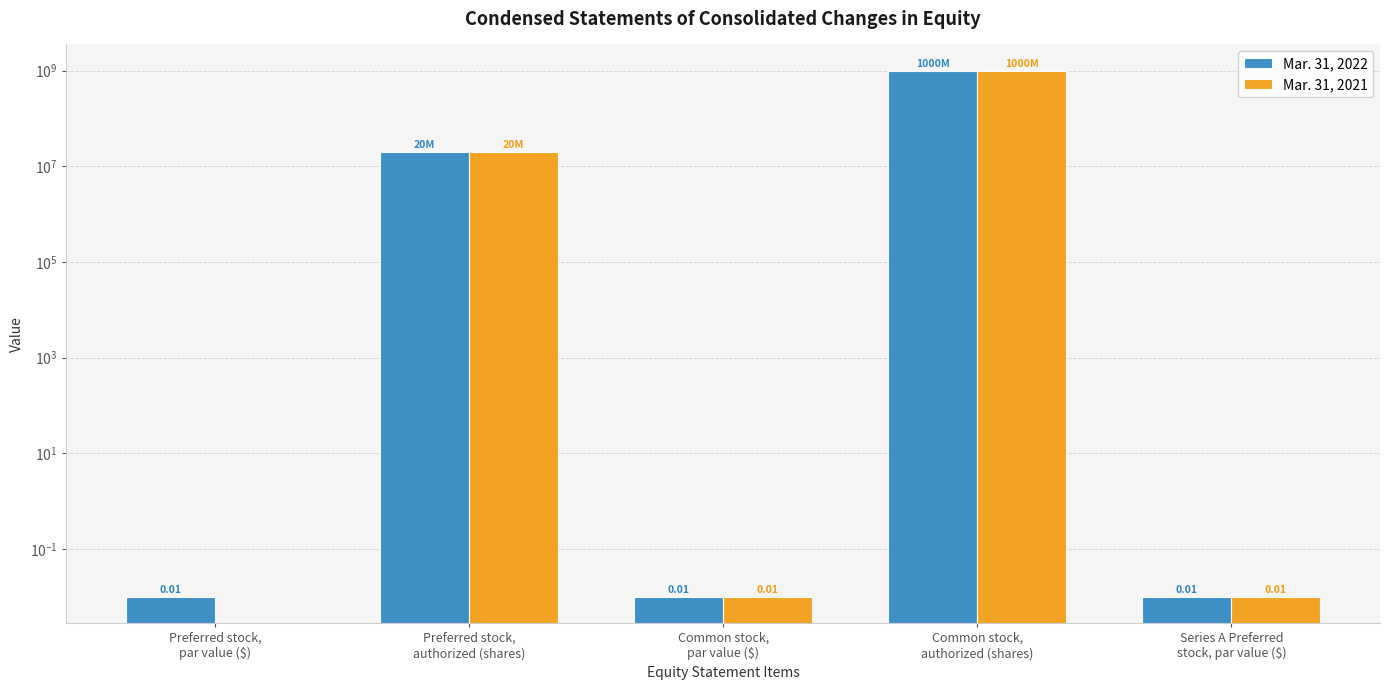

Between Preferred stock,
par value ($) and Series A Preferred
stock, par value ($), which series saw the biggest shift?

Mar. 31, 2021